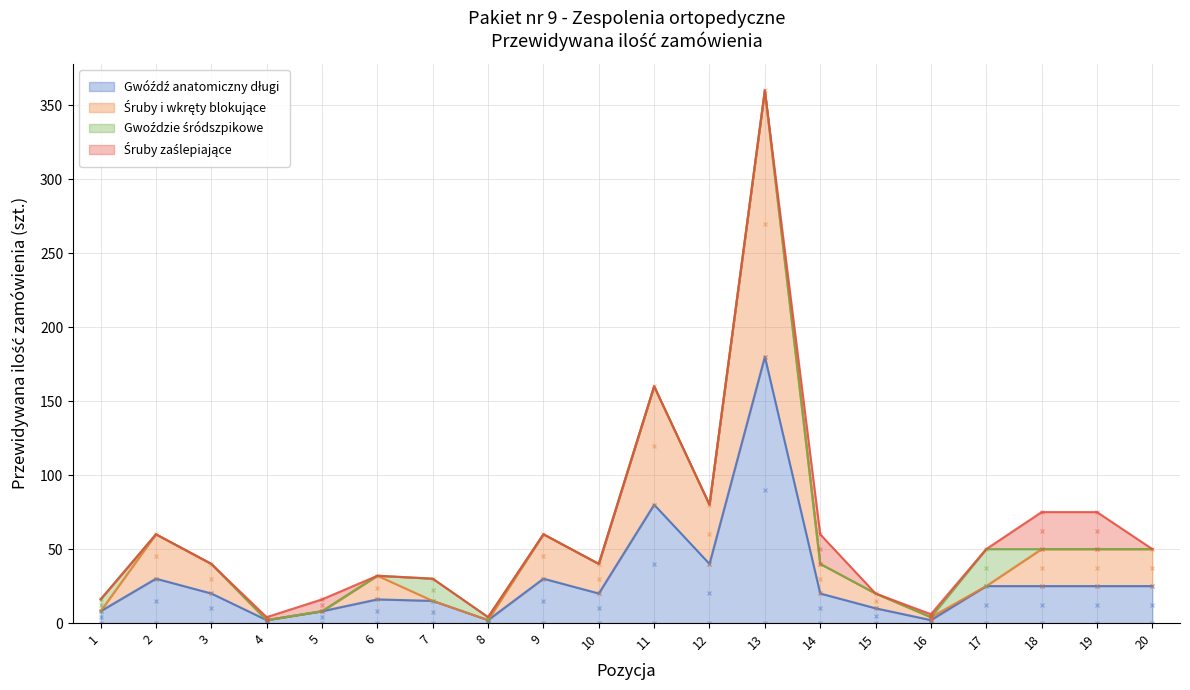

How many interior local peaks does the Gwóźdź anatomiczny długi series have?

5